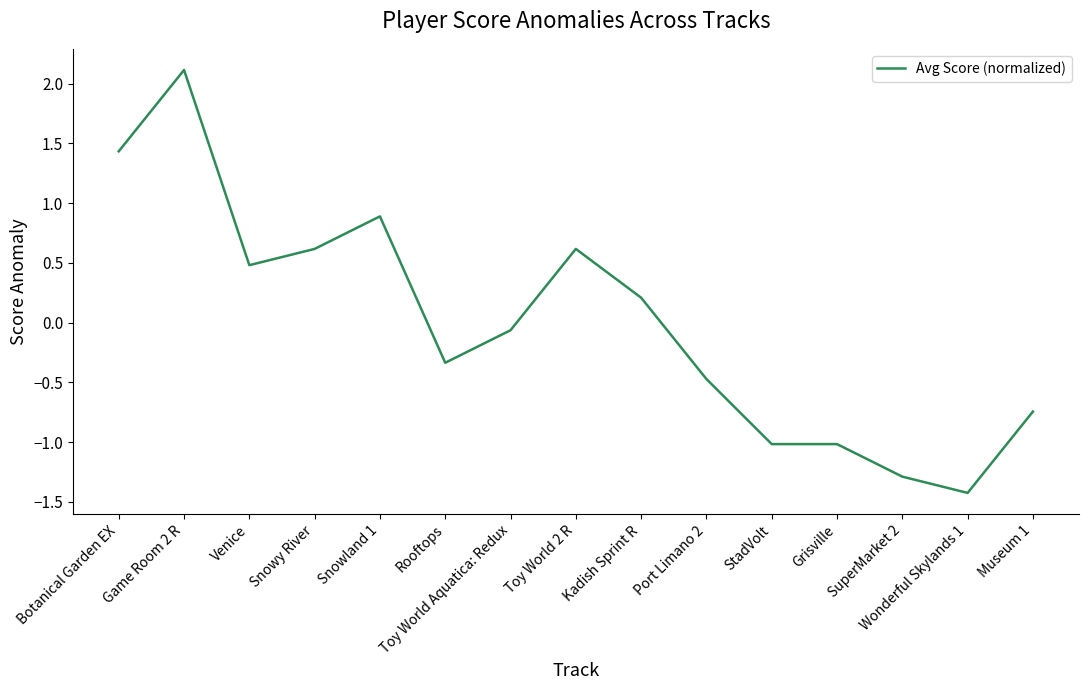

What position from the left is Grisville?

12